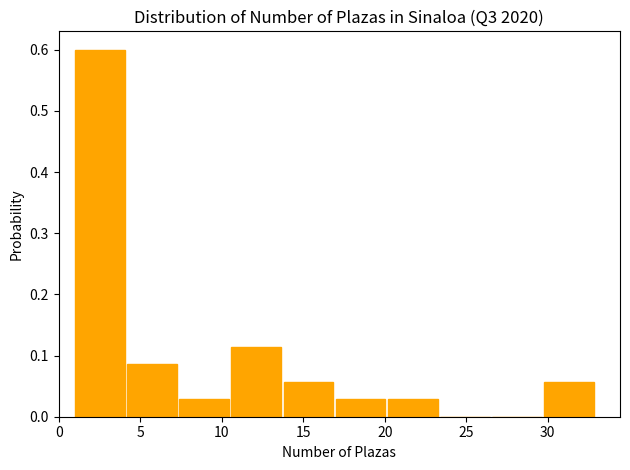

Reading left to right, list every bar in this chart as the range it spans on the x-axis followed by its height. Neither the bar edges nor the heights are printed on the chart, so give them approximately, as read against the axes.

1.0 to 4.2: 0.60
4.2 to 7.4: 0.09
7.4 to 10.6: 0.03
10.6 to 13.8: 0.11
13.8 to 17.0: 0.06
17.0 to 20.2: 0.03
20.2 to 23.4: 0.03
23.4 to 26.6: 0
26.6 to 29.8: 0
29.8 to 33.0: 0.06